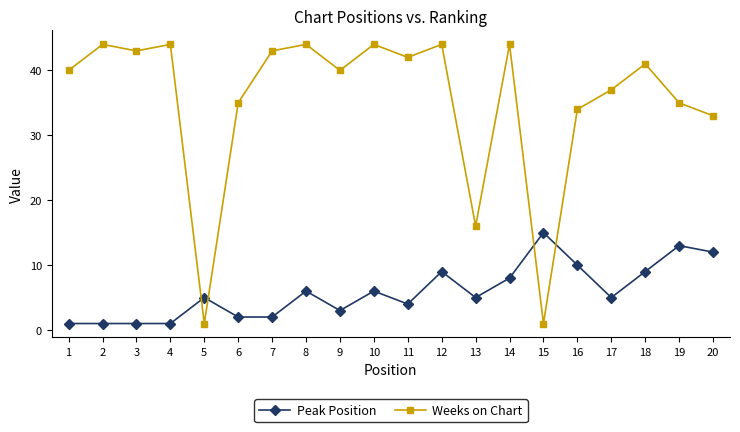

Which series has the widest spread of values?

Weeks on Chart